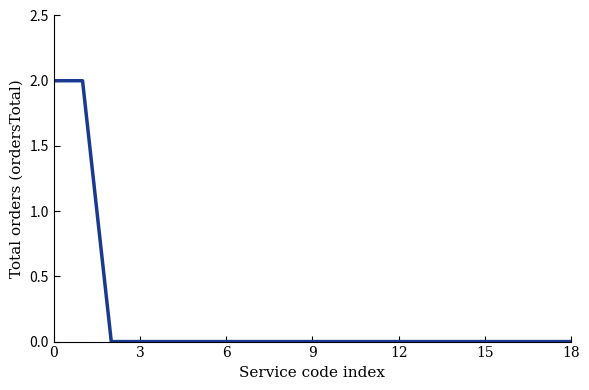

What is the greatest value displayed?

2